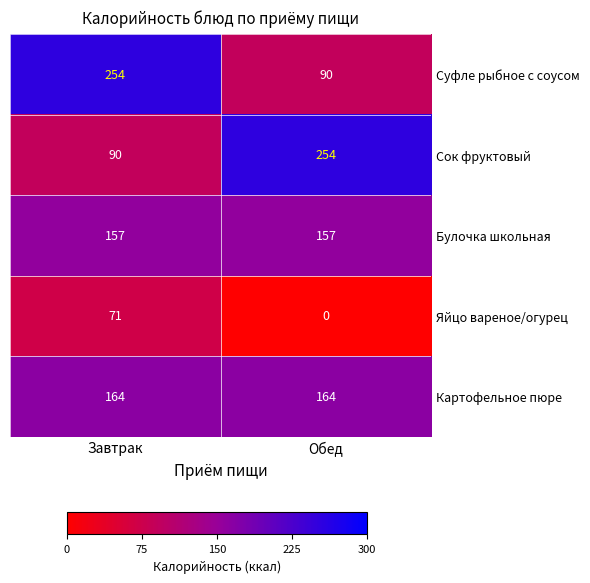

What is the maximum value shown in the chart?

254